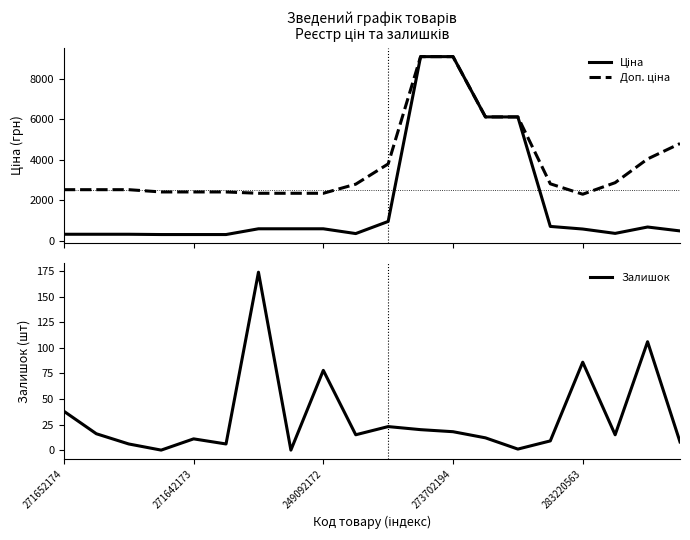

How many data points in Доп. ціна are above 2789?

10